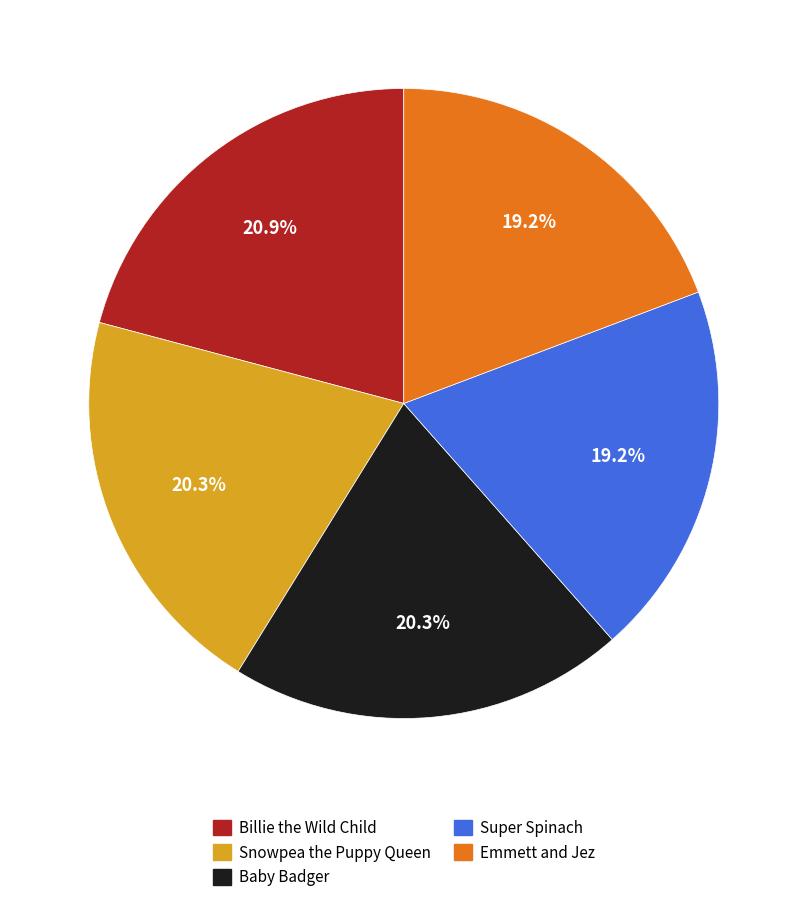

Which slice is the largest?

Billie the Wild Child